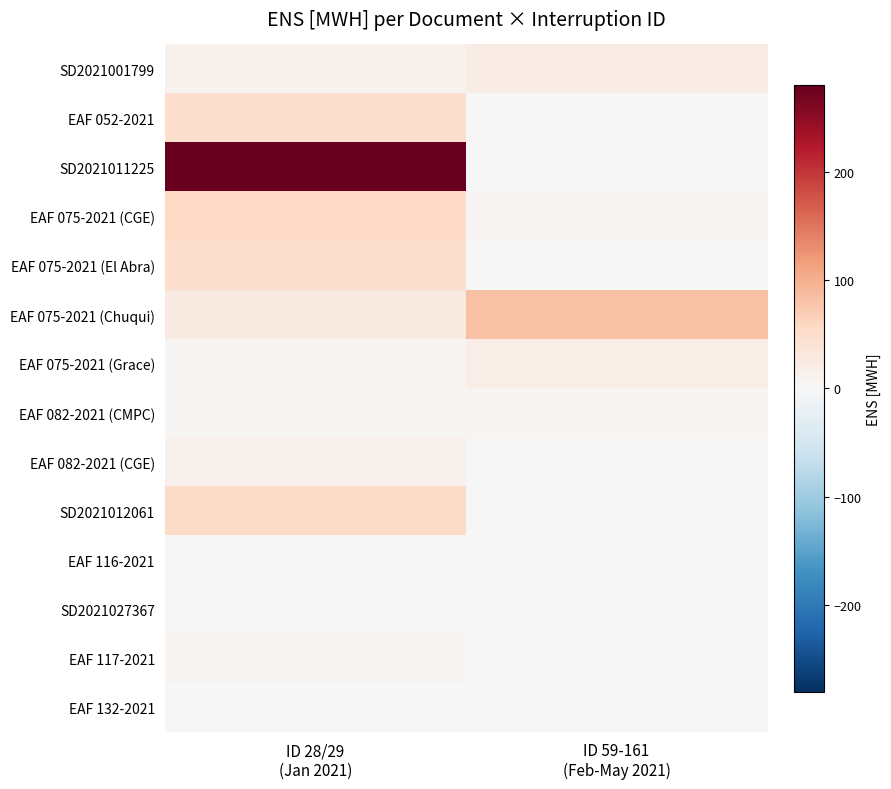

What is the maximum value shown in the chart?

279.7